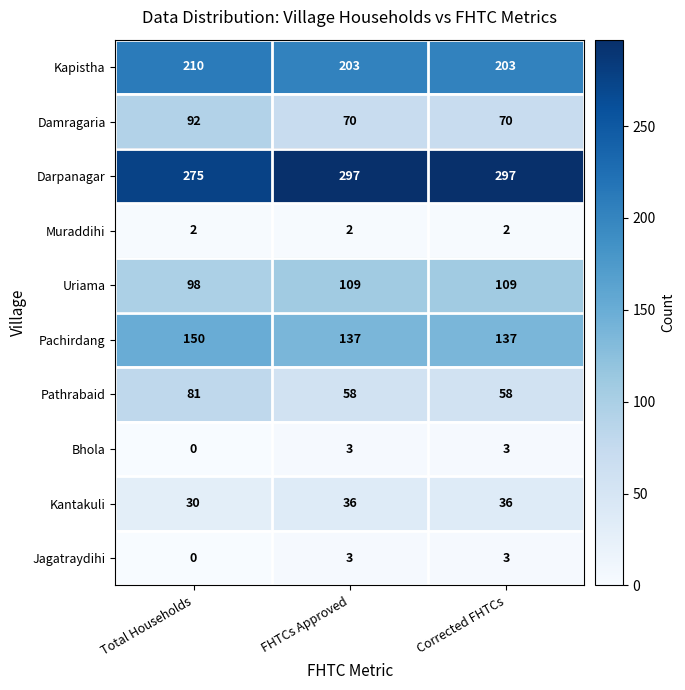

What is the difference between the maximum and minimum values in the Pachirdang series?

13